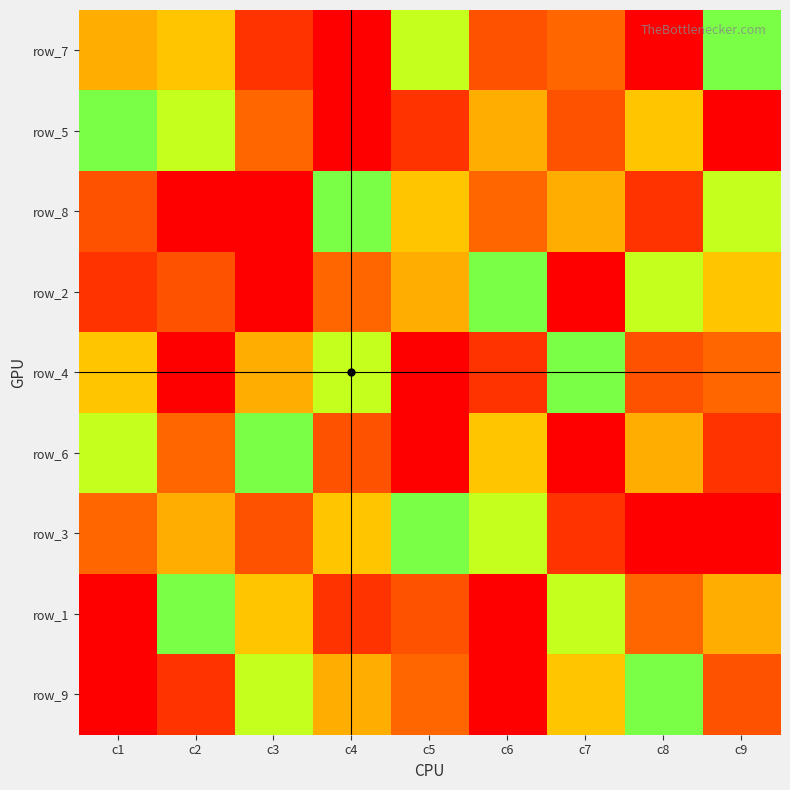

Which category has the lowest value in the row_4 series?

c5